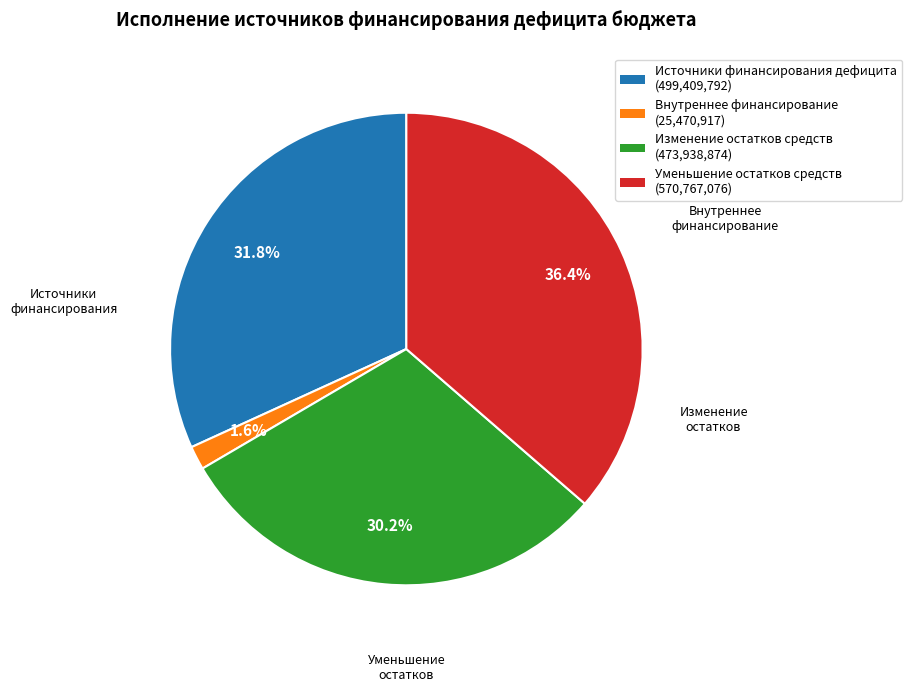

Is there any slice that represents more than half of the pie?

No